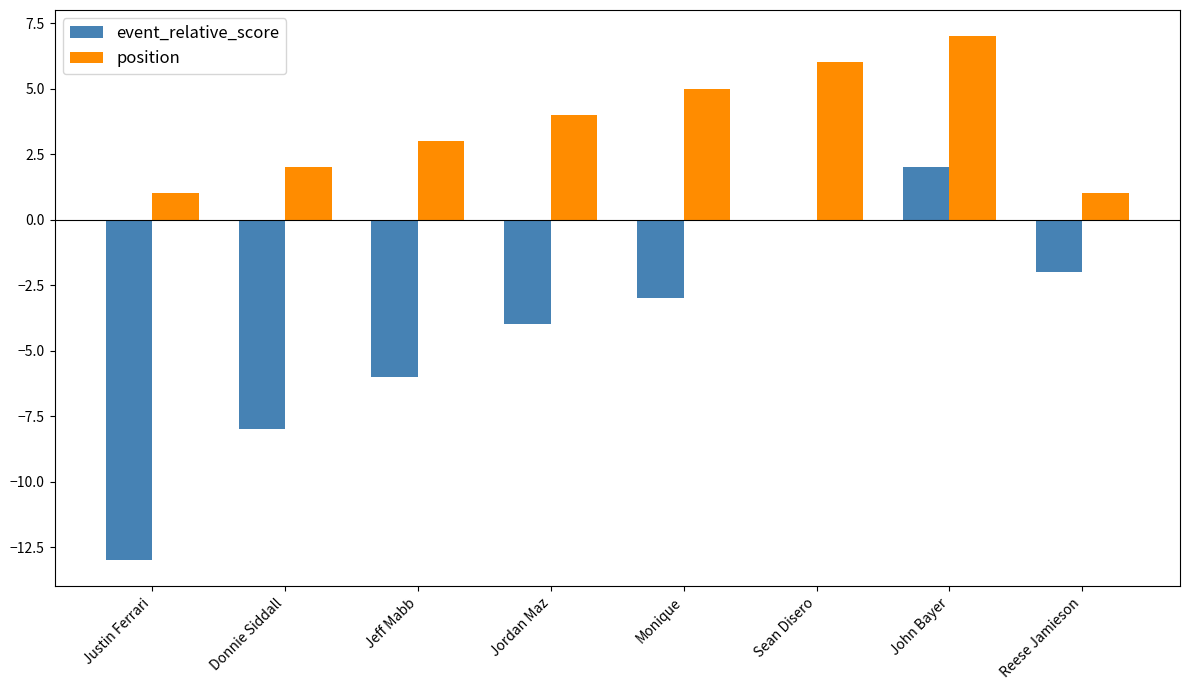

Which series changed the most between Sean Disero and Reese Jamieson?

position